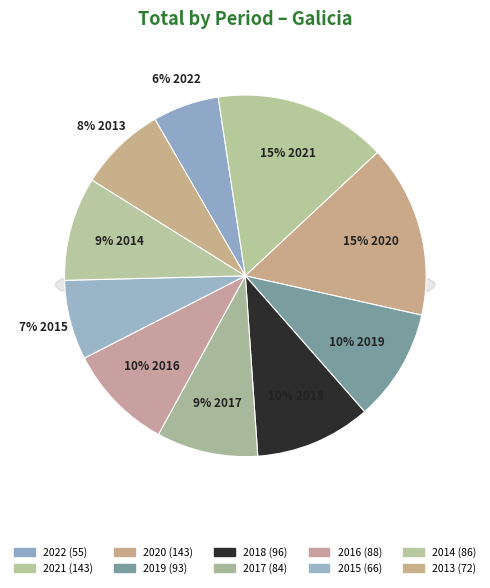

How much of the chart is everything except 2015?

92.9%